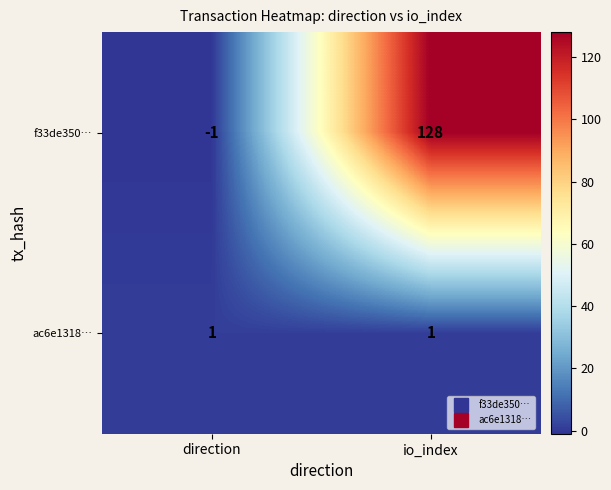

Count the number of categories in the chart.

2